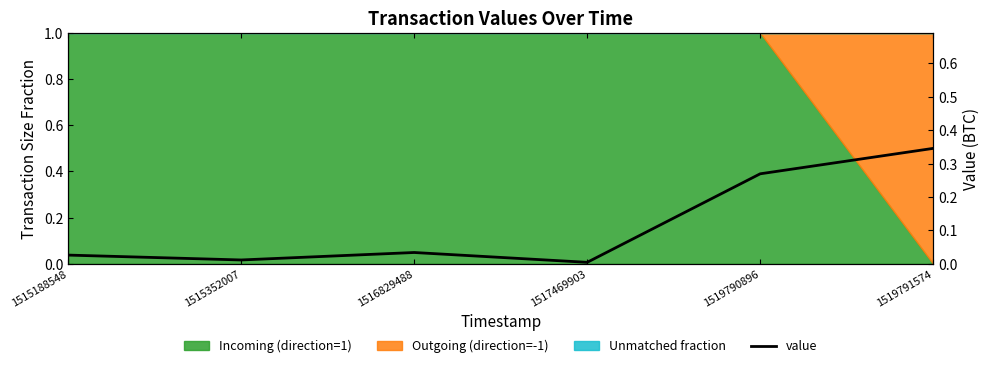

At which category does the chart reach its peak across all series?

1519791574